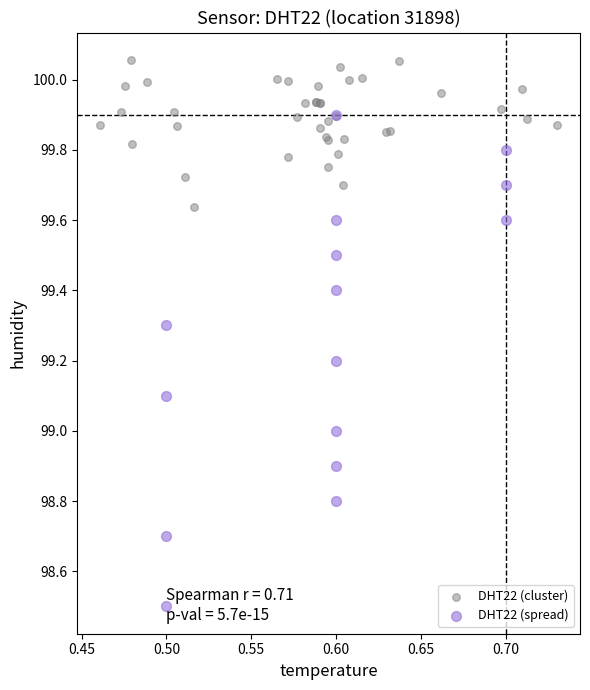

Which series reaches the minimum Y coordinate?

DHT22 (spread)